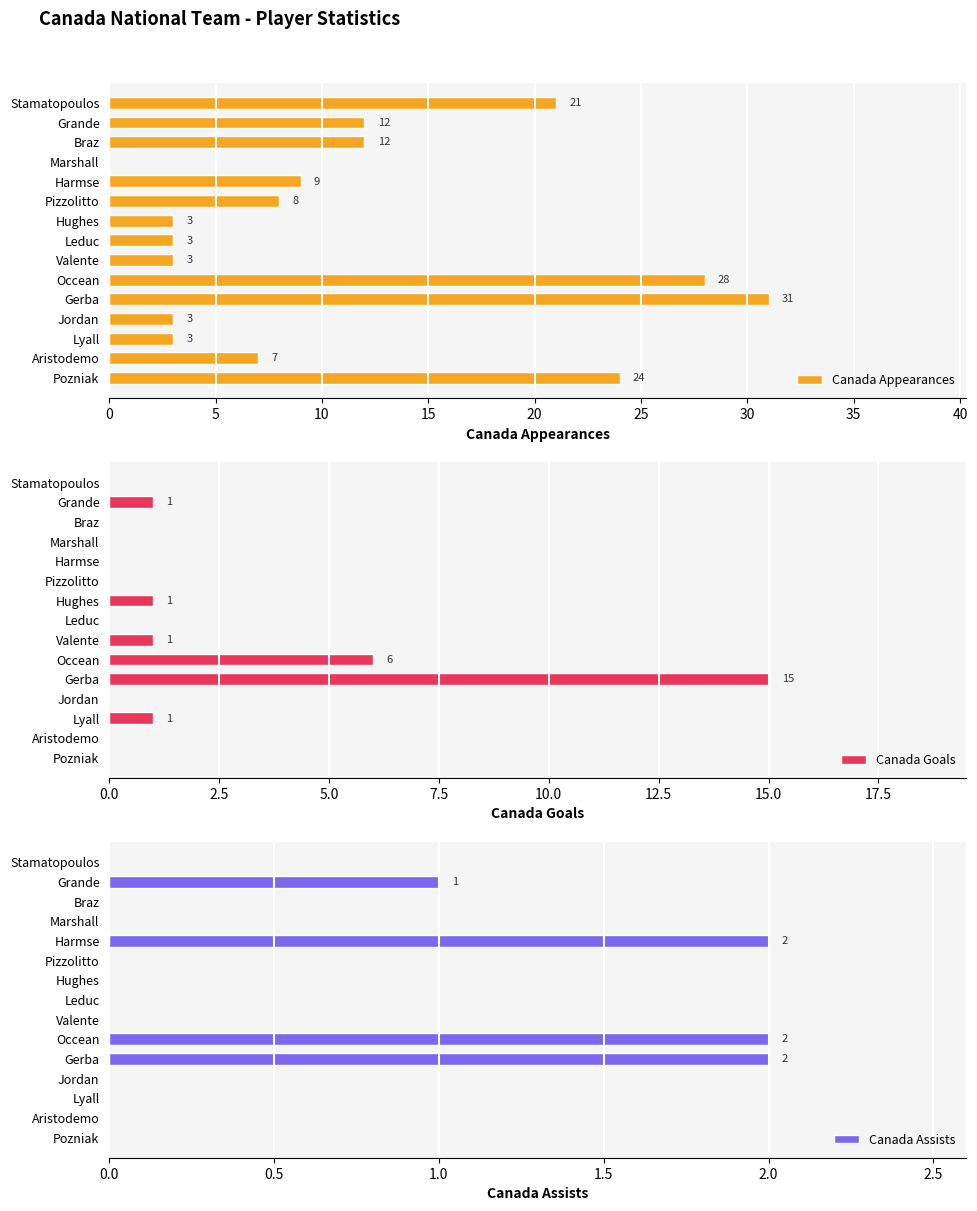

The Canada Appearances series shows 24 at Pozniak. True or false?

True